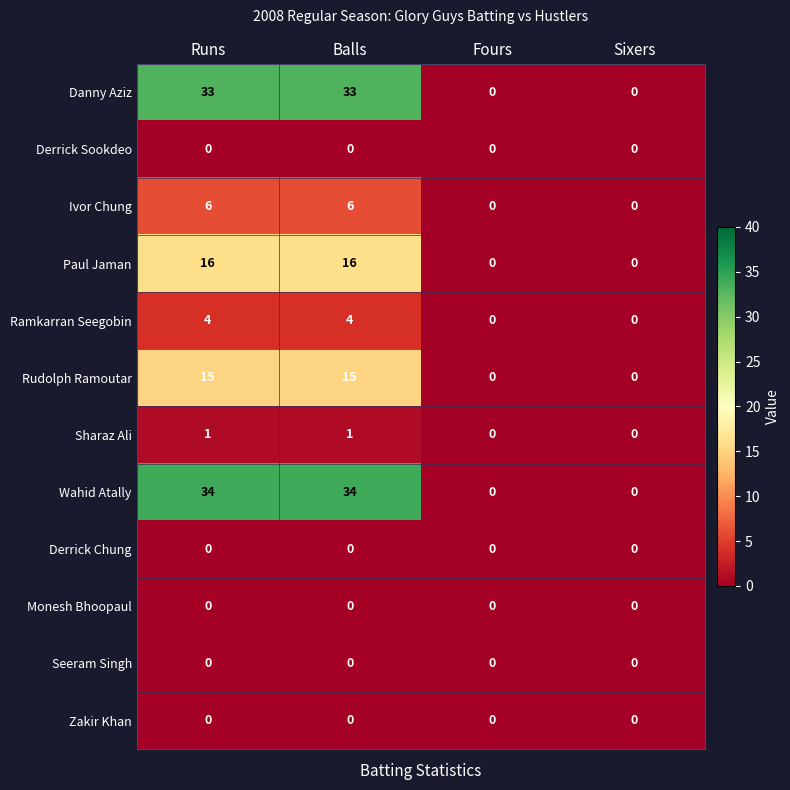

What is the spread (max minus min) of values at Runs?

34